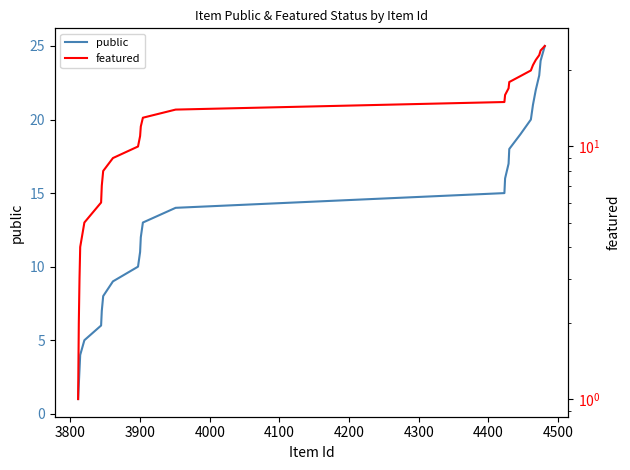

Rank the series by their maximum value, from lowest to highest.

public, featured